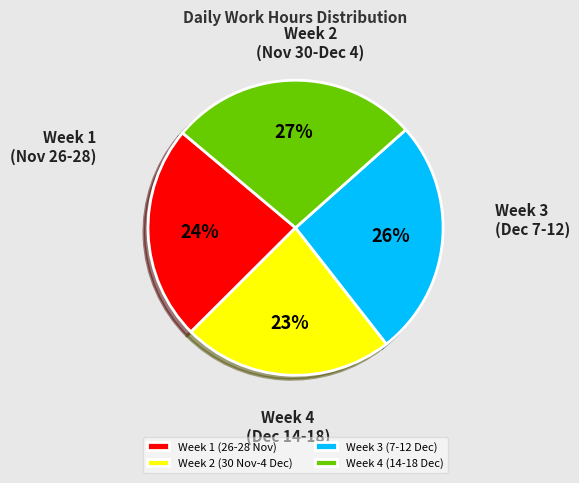

To the nearest percent, what is the difference between the largest and smallest slice percentages?

4%